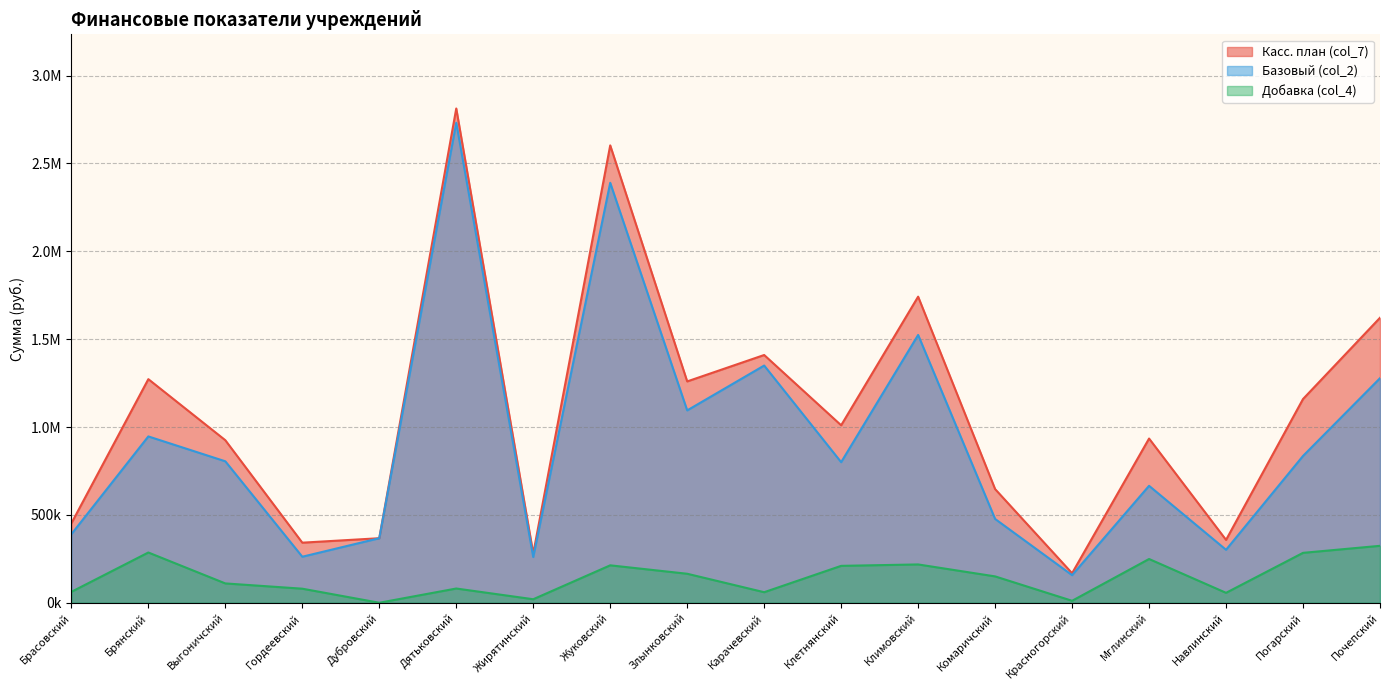

Rank the series by their average value, from lowest to highest.

Добавка (col_4), Базовый (col_2), Касс. план (col_7)